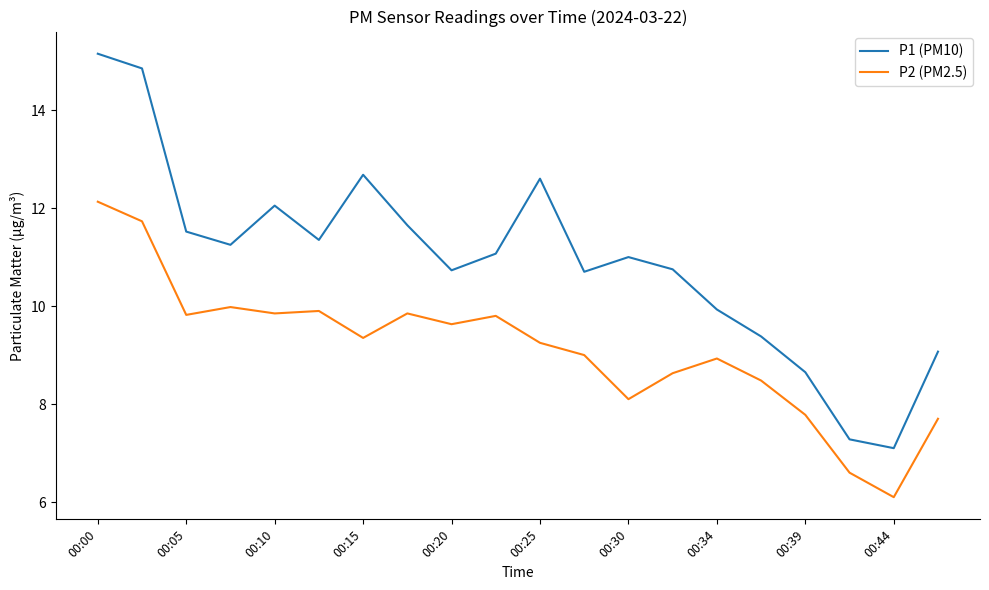

Rank the series by their maximum value, from lowest to highest.

P2 (PM2.5), P1 (PM10)